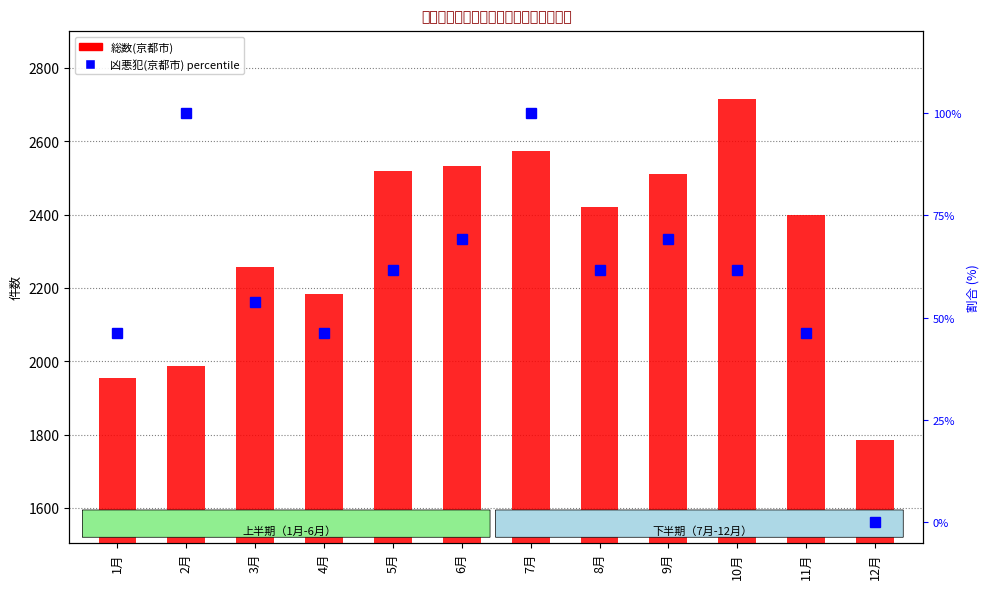

How many distinct data groups are displayed?

2